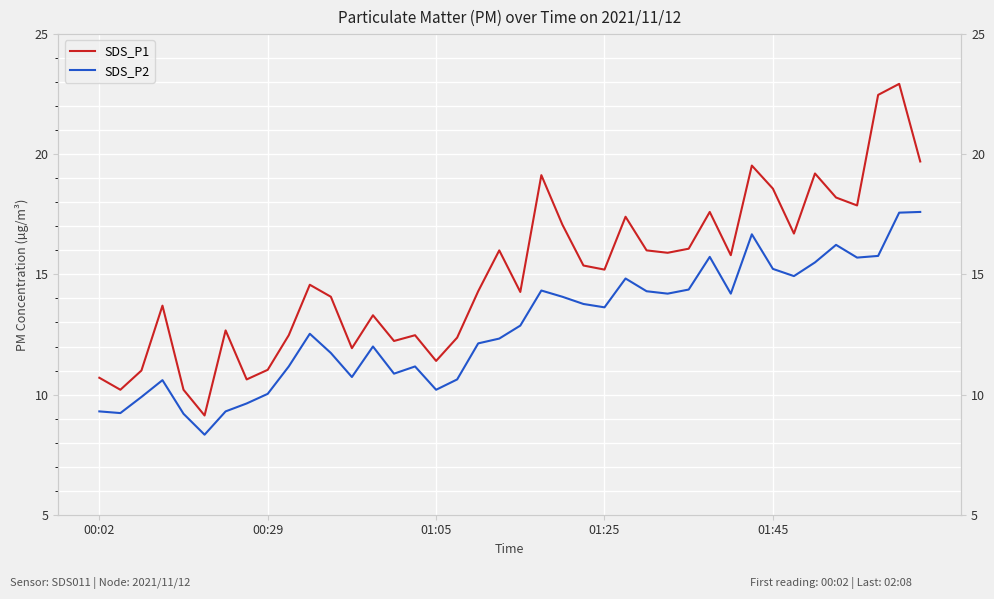

What is the label of the 18th point from the left?

17